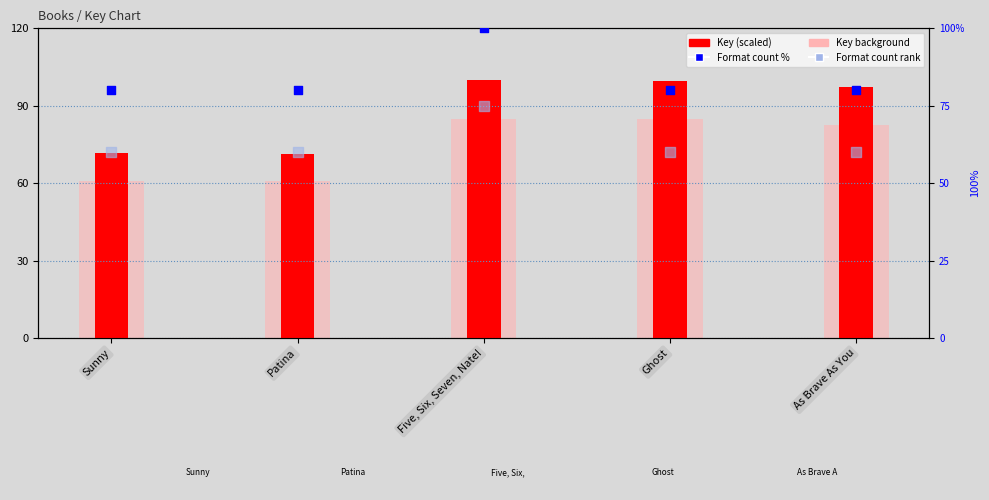

Which series contains the lowest Y value?

Format count rank